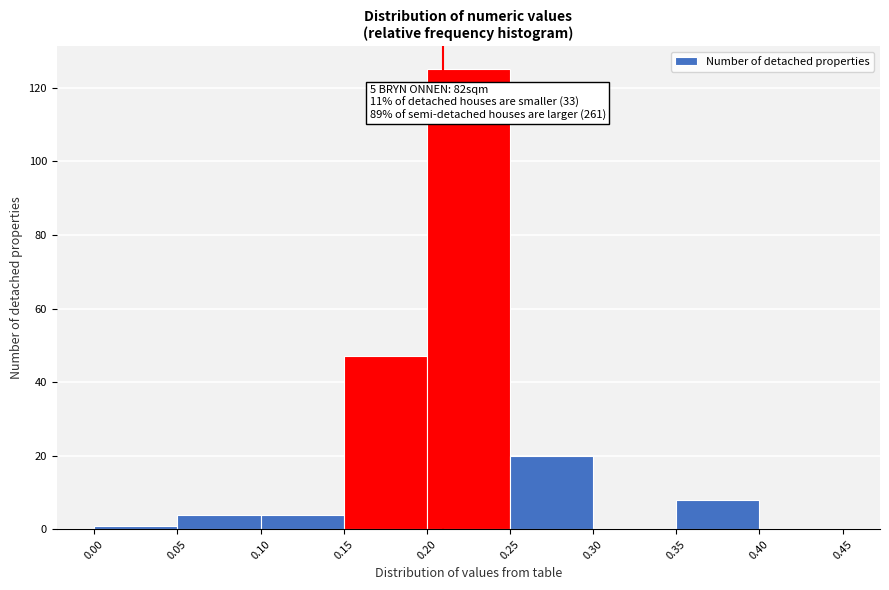

Which range on the x-axis has the tallest bar?

0.20 to 0.25